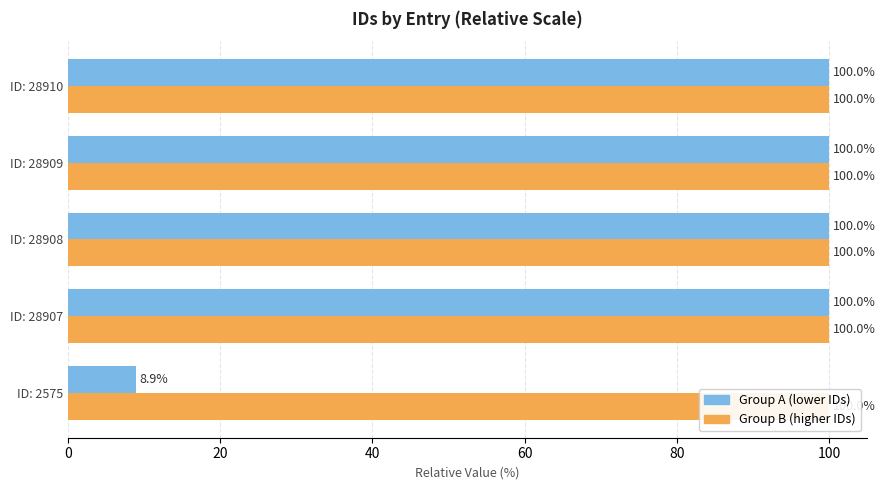

Rank the series by their maximum value, from highest to lowest.

Group A (lower IDs), Group B (higher IDs)